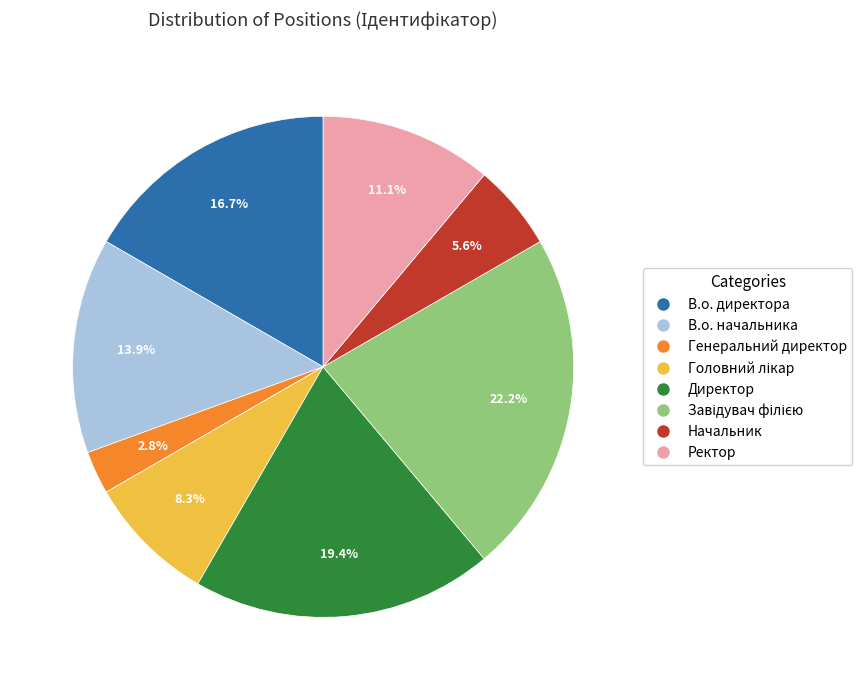

Count the number of slices in the pie.

8